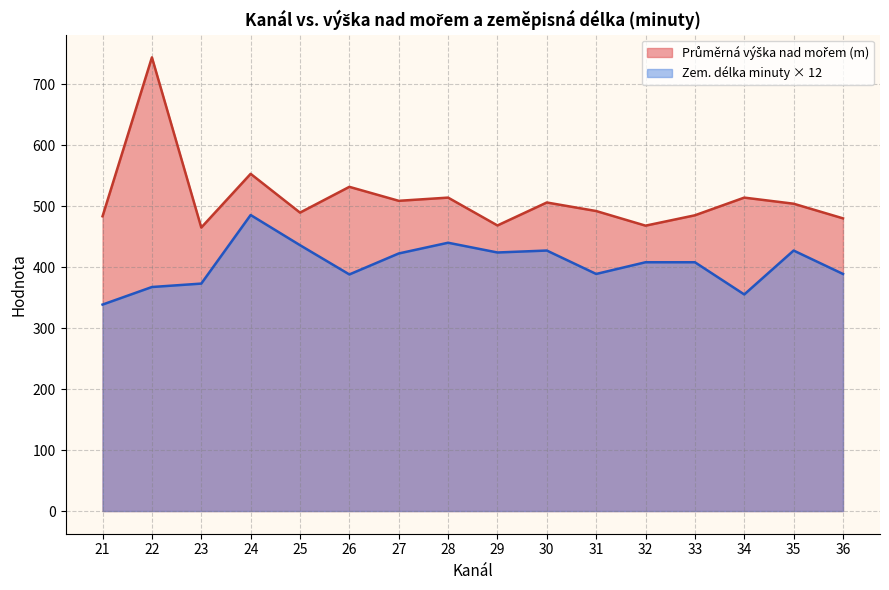

At which category is the sum across all series the highest?

22